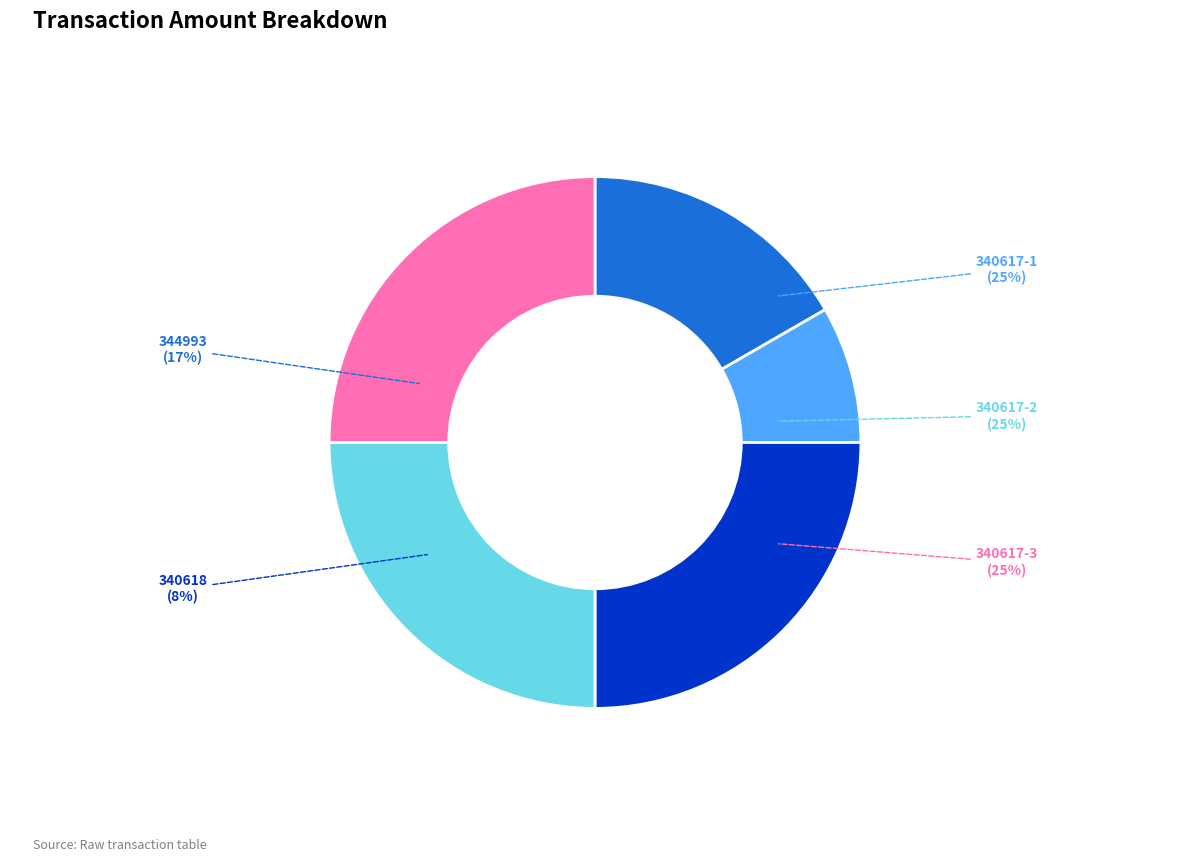

Is there any slice that represents more than half of the pie?

No